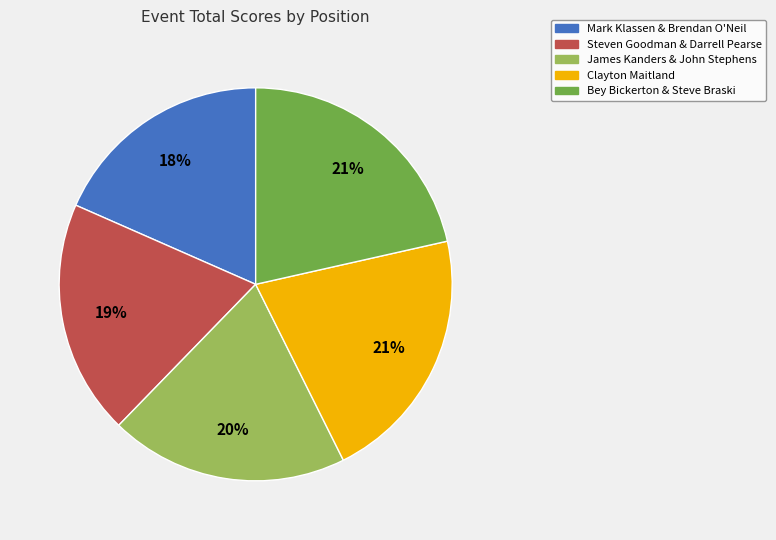

To the nearest percent, what is the average slice percentage?

20%